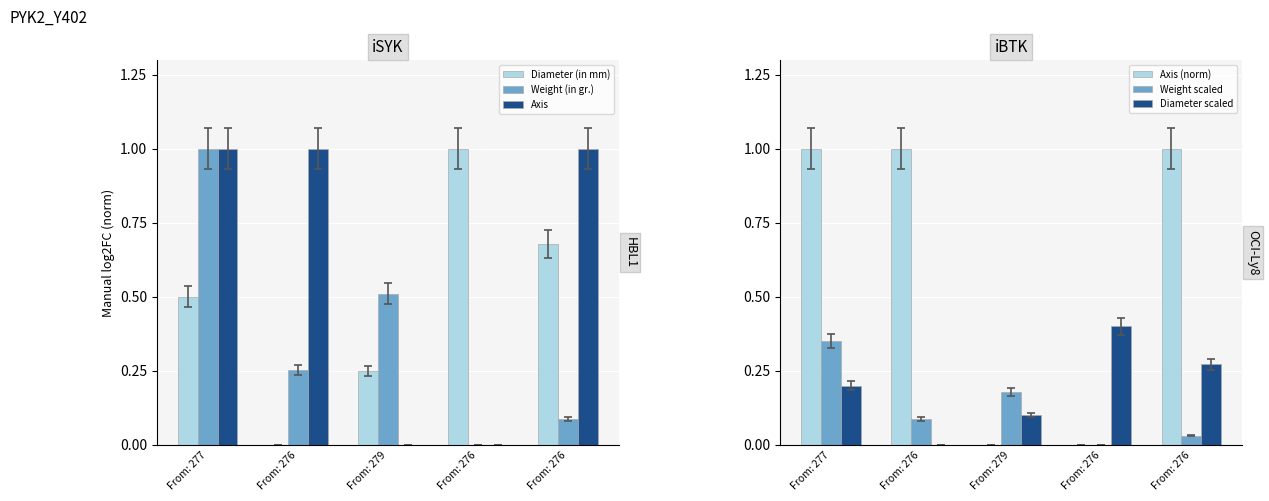

Reading left to right, list all the values displayed in this chart.

Diameter (in mm): From: 277=0.5	From: 276=0.0	From: 279=0.2	From: 276=1.0	From: 276=0.7
Weight (in gr.): From: 277=1.0	From: 276=0.3	From: 279=0.5	From: 276=0.0	From: 276=0.1
Axis: From: 277=1.0	From: 276=1.0	From: 279=0.0	From: 276=0.0	From: 276=1.0
Axis (norm): From: 277=1.0	From: 276=1.0	From: 279=0.0	From: 276=0.0	From: 276=1.0
Weight scaled: From: 277=0.3	From: 276=0.1	From: 279=0.2	From: 276=0.0	From: 276=0.0
Diameter scaled: From: 277=0.2	From: 276=0.0	From: 279=0.1	From: 276=0.4	From: 276=0.3